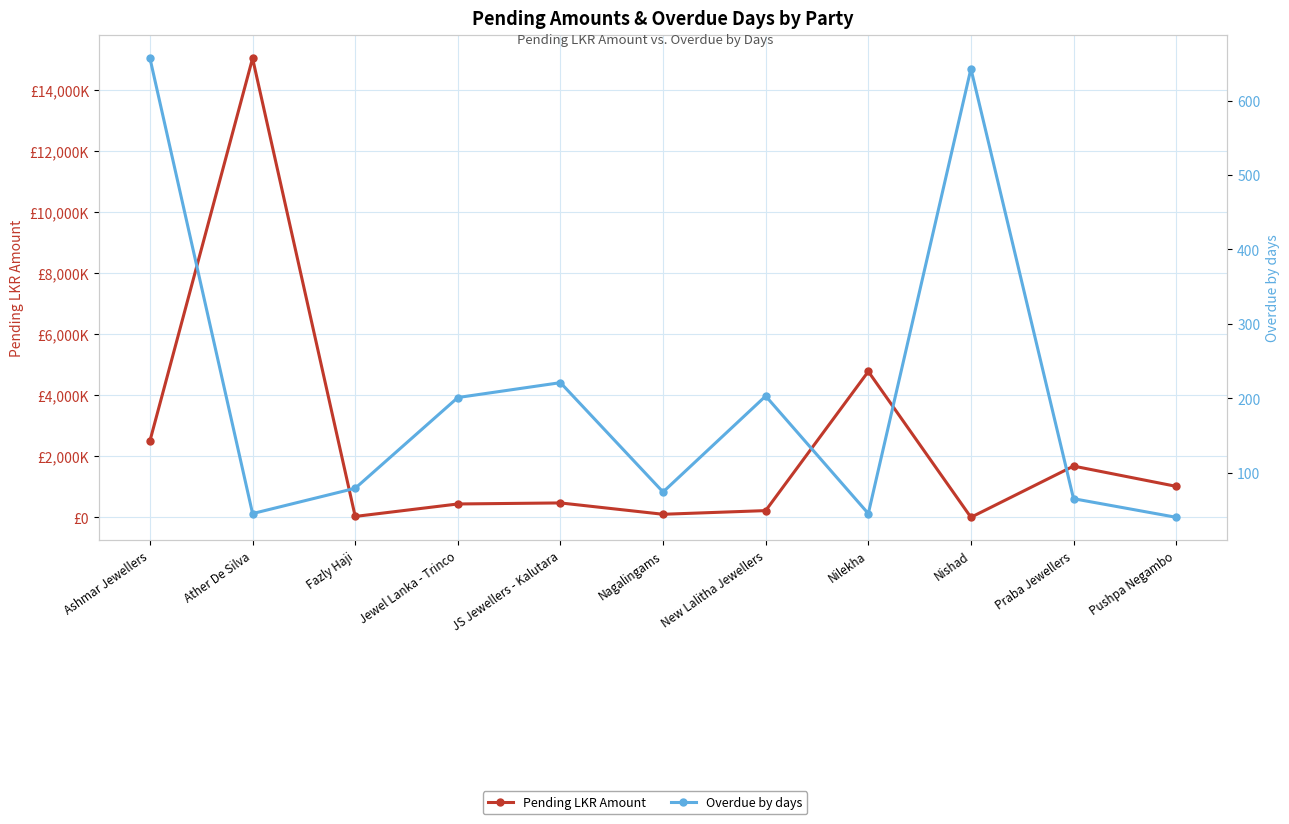

Reading left to right, transcribe all the data shown in this chart.

Pending LKR Amount: Ashmar Jewellers=2510247.9	Ather De Silva=15034596.6	Fazly Haji=32500.0	Jewel Lanka - Trinco=440810.0	JS Jewellers - Kalutara=474780.0	Nagalingams=103300.0	New Lalitha Jewellers=223625.0	Nilekha=4779226.0	Nishad=4300.0	Praba Jewellers=1681312.0	Pushpa Negambo=1018070.0
Overdue by days: Ashmar Jewellers=657.0	Ather De Silva=45.0	Fazly Haji=79.0	Jewel Lanka - Trinco=201.0	JS Jewellers - Kalutara=221.0	Nagalingams=74.0	New Lalitha Jewellers=203.0	Nilekha=45.0	Nishad=643.0	Praba Jewellers=65.0	Pushpa Negambo=40.0